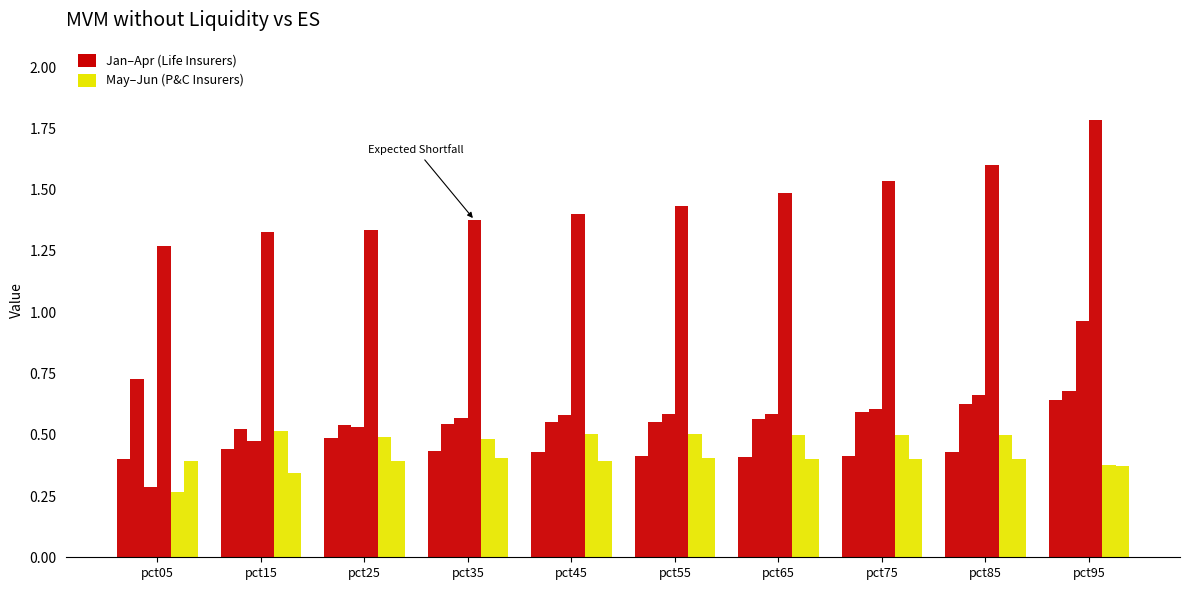

Count the number of data series in this chart.

6